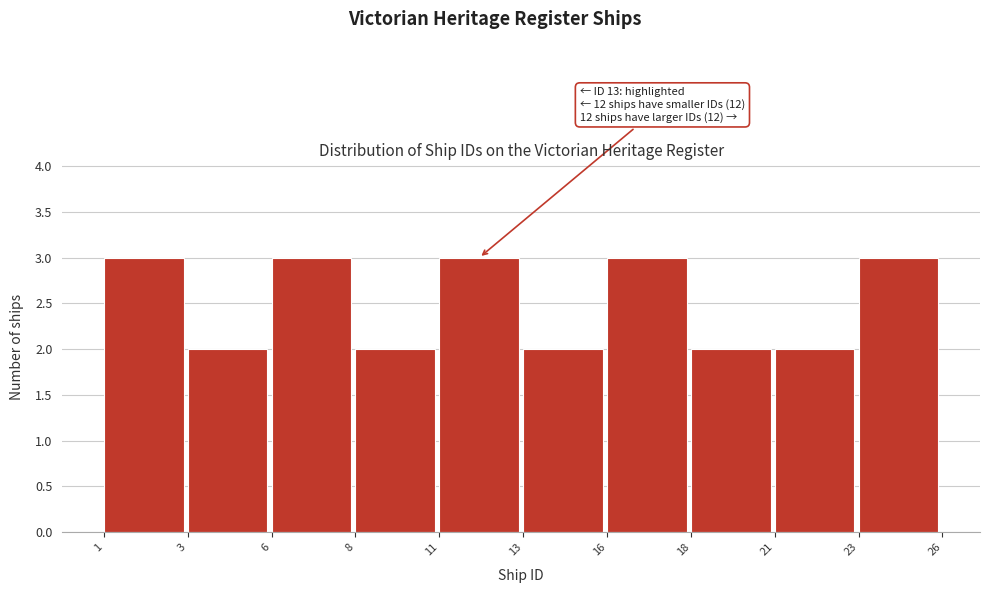

Reading left to right, transcribe all the data shown in this chart.

3	2	3	2	3	2	3	2	2	3